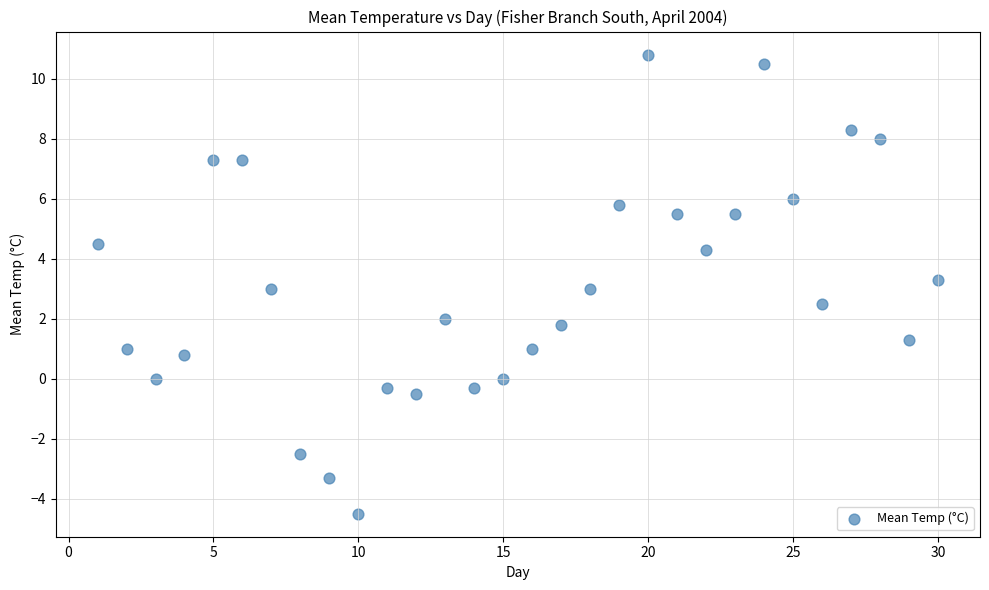

What is the range of Y values (max minus min)?

15.3